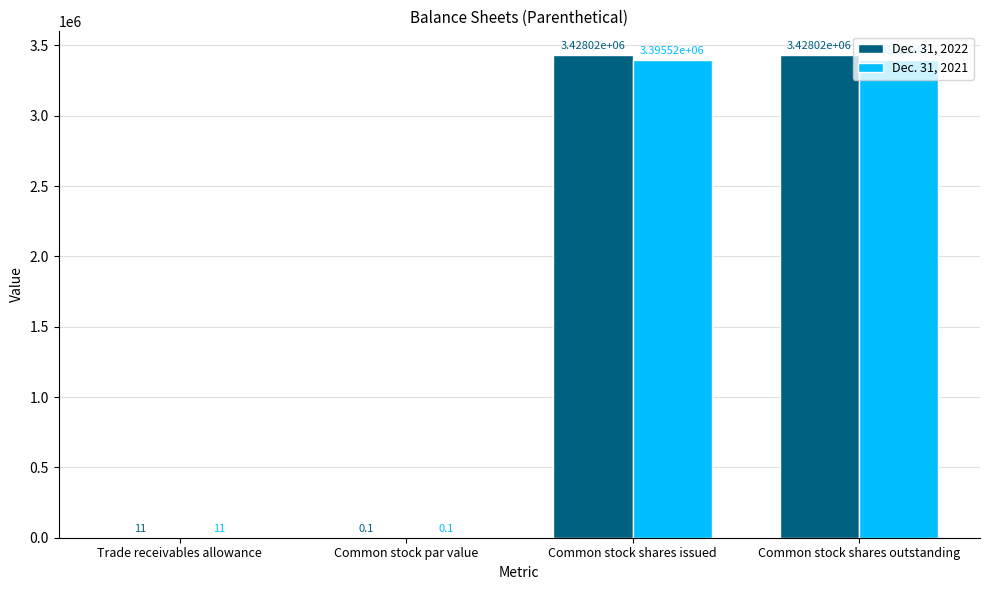

Is the value of Dec. 31, 2021 at Common stock par value greater than the value of Dec. 31, 2022 at Trade receivables allowance?

No